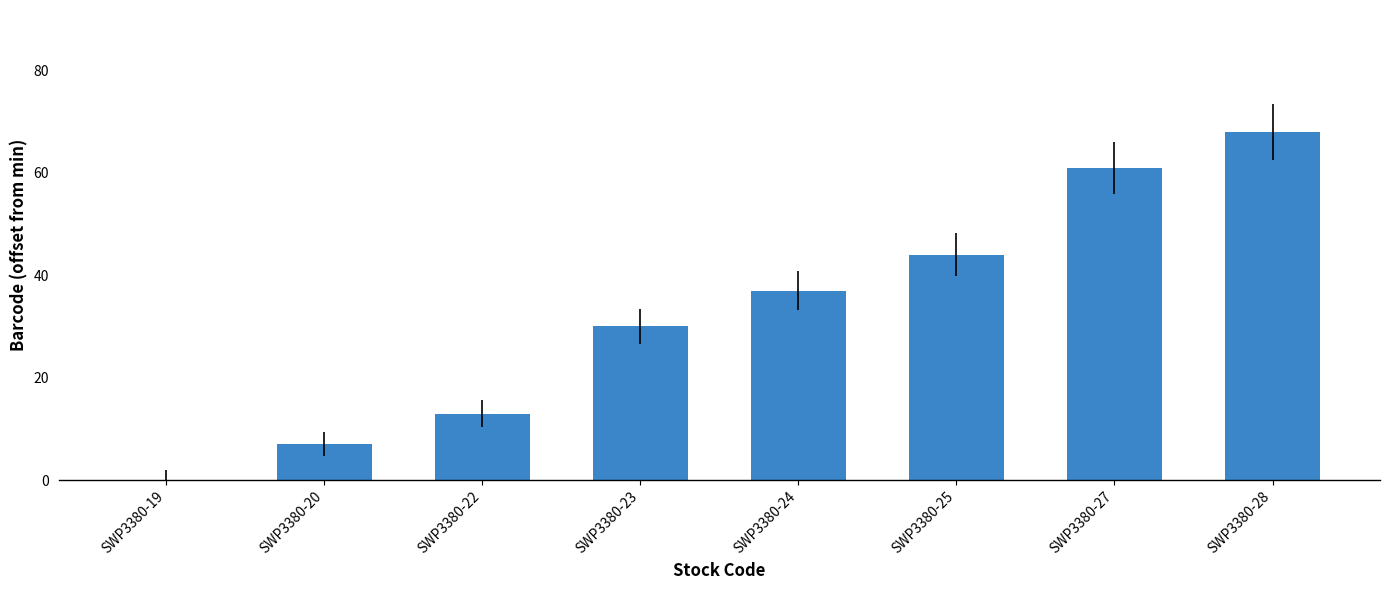

Which category has the highest value across all series?

SWP3380-28